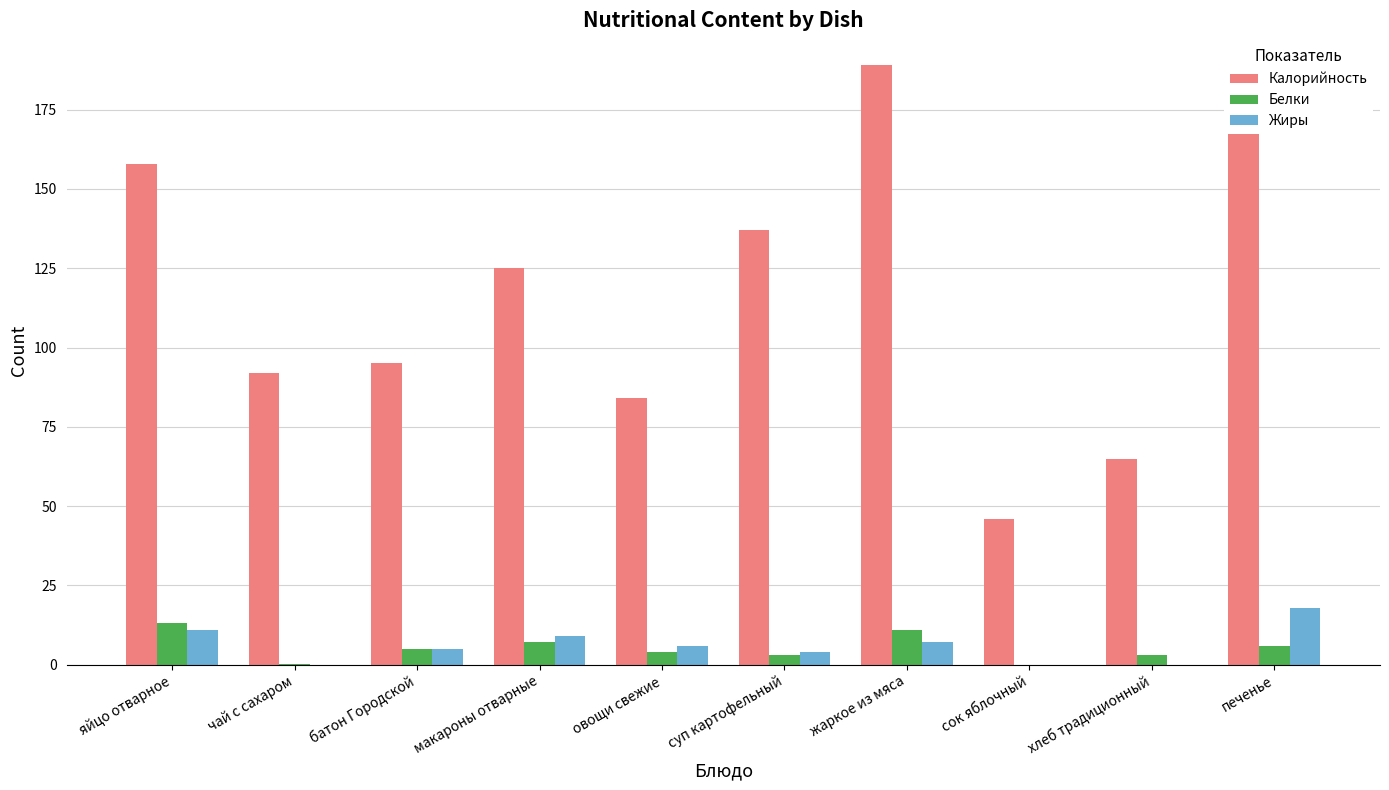

At which label does Жиры reach its peak?

печенье